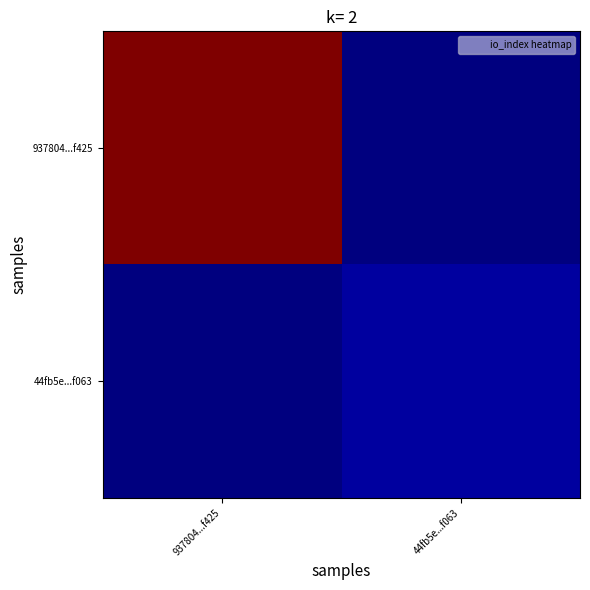

Which series has the largest total across all categories?

937804...f425